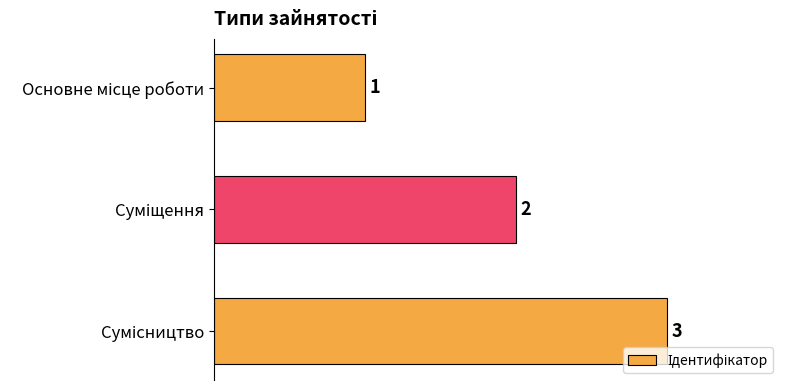

What is the maximum value shown in the chart?

3